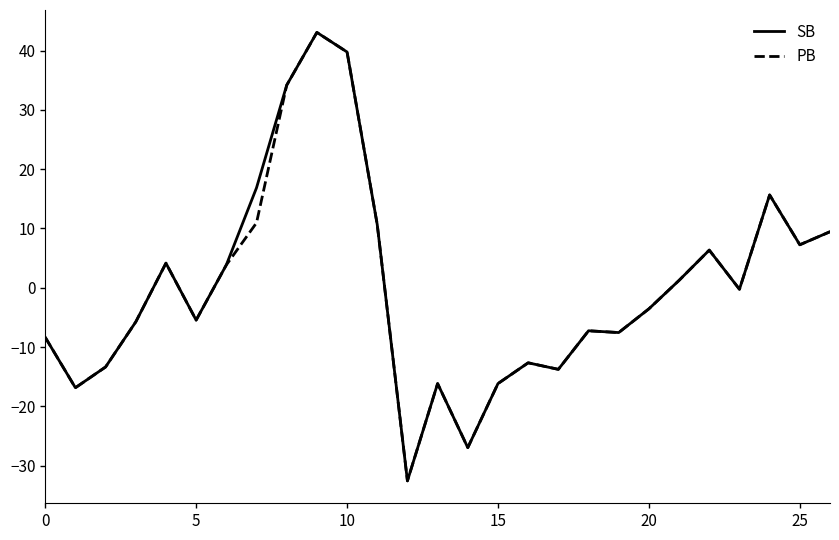

What are all the series names shown in the legend?

SB, PB